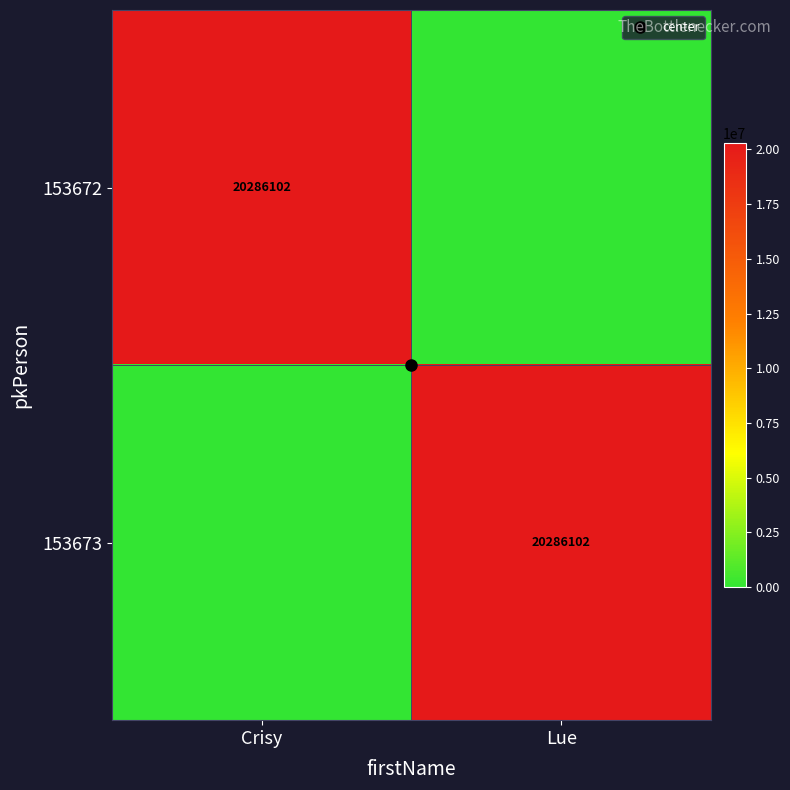

Where is 153672 nearest to the value 10143051?

Crisy